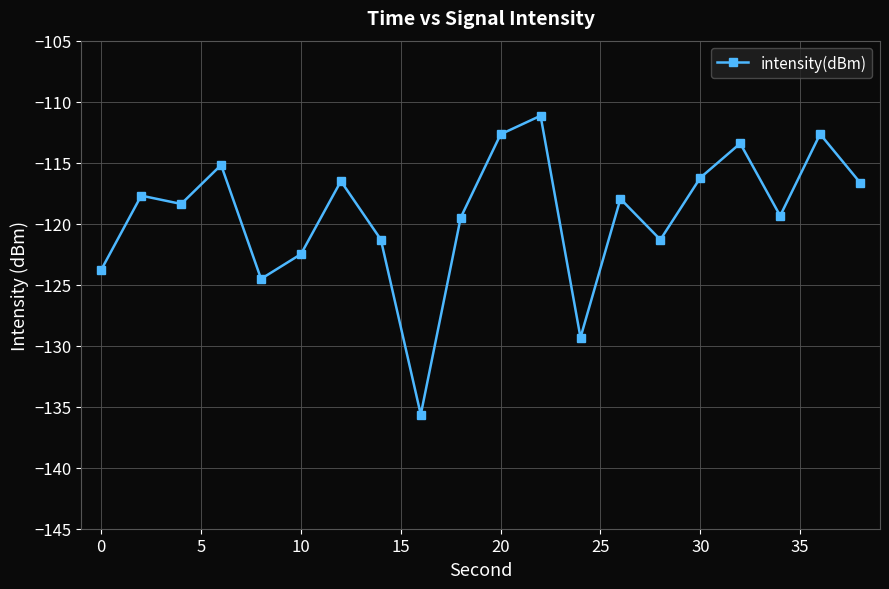

How many lines are shown in the chart?

1